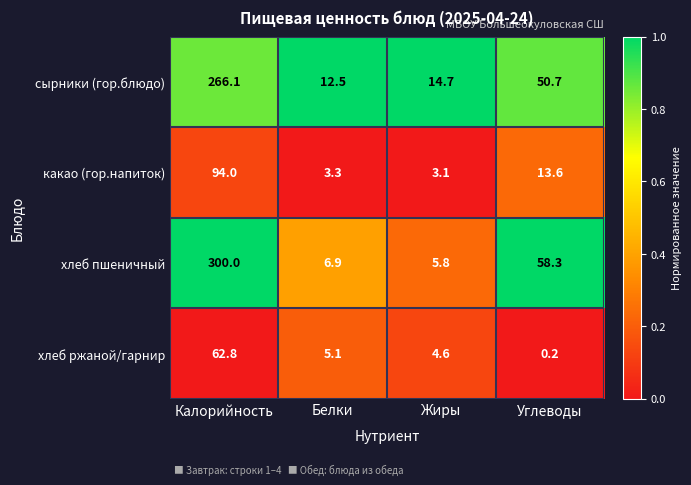

What value does the хлеб пшеничный series have at Углеводы?

58.3